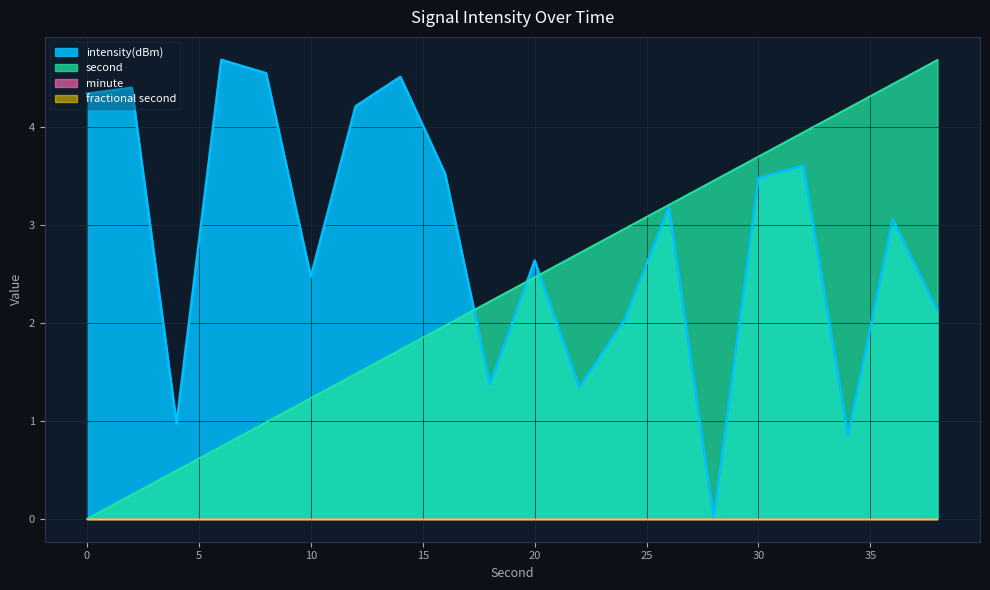

Between which two adjacent categories do intensity(dBm) and second first intersect?

16 and 18